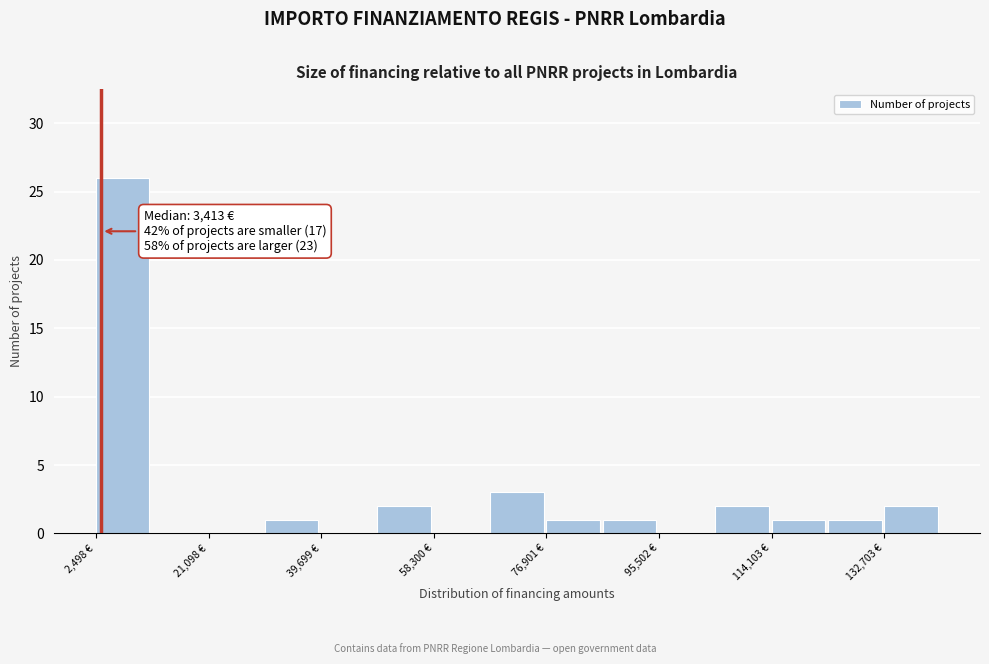

Over which range of the x-axis is the bar tallest?

2000 to 12000